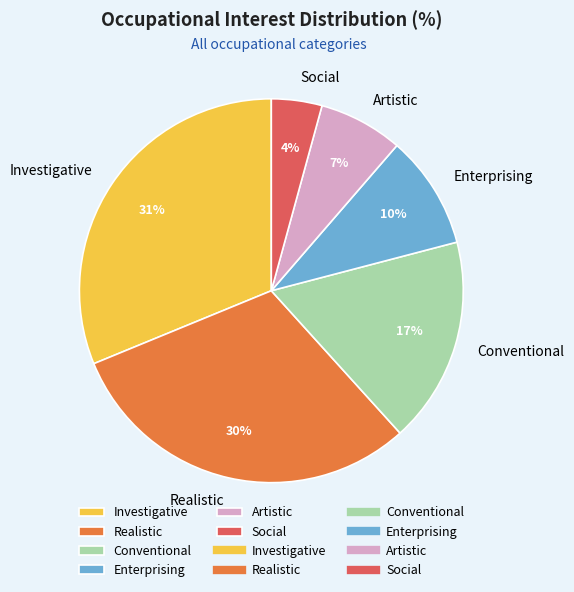

Is there any slice that represents more than half of the pie?

No